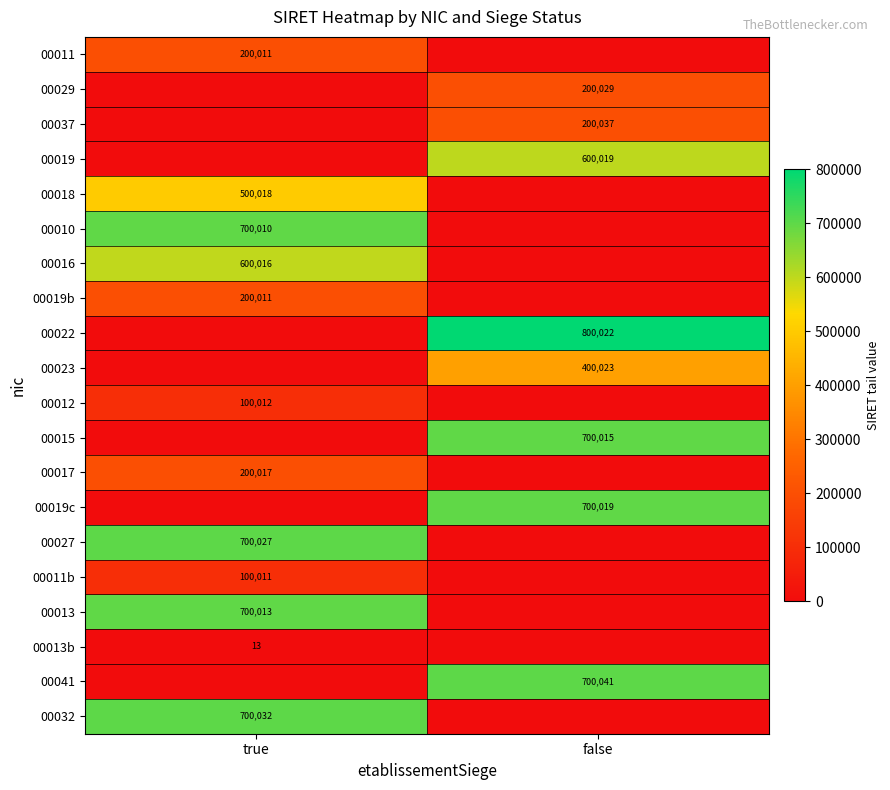

True or false: 00011b has a value of 100011 at true.

True